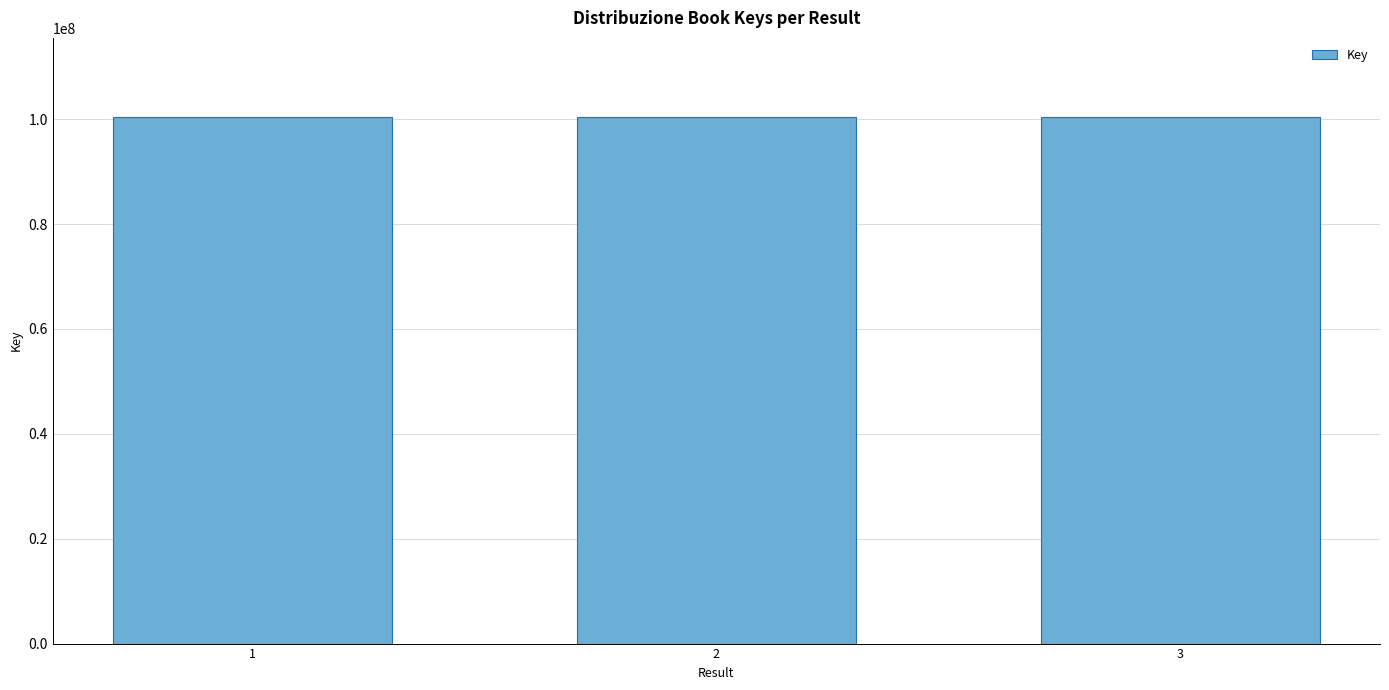

What is the value of the 3rd bar from the left?

100441665